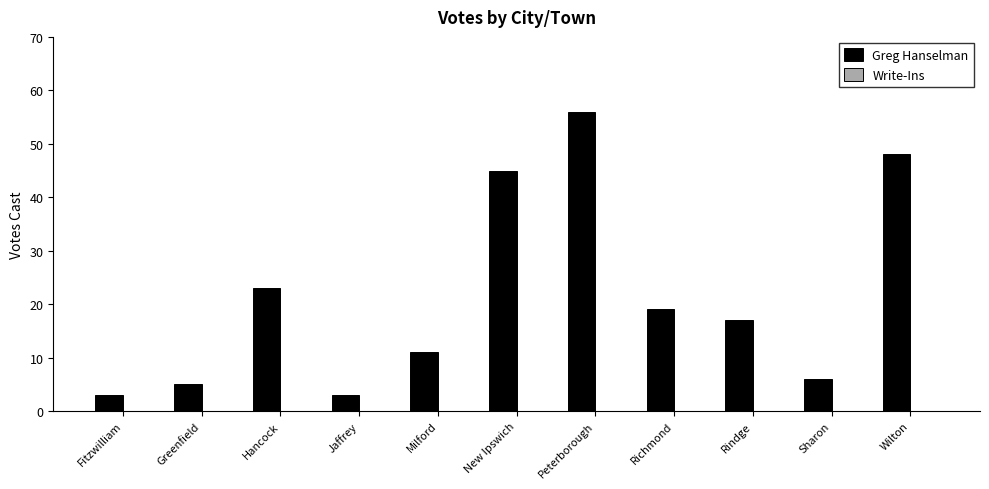

What is the maximum value shown in the chart?

56